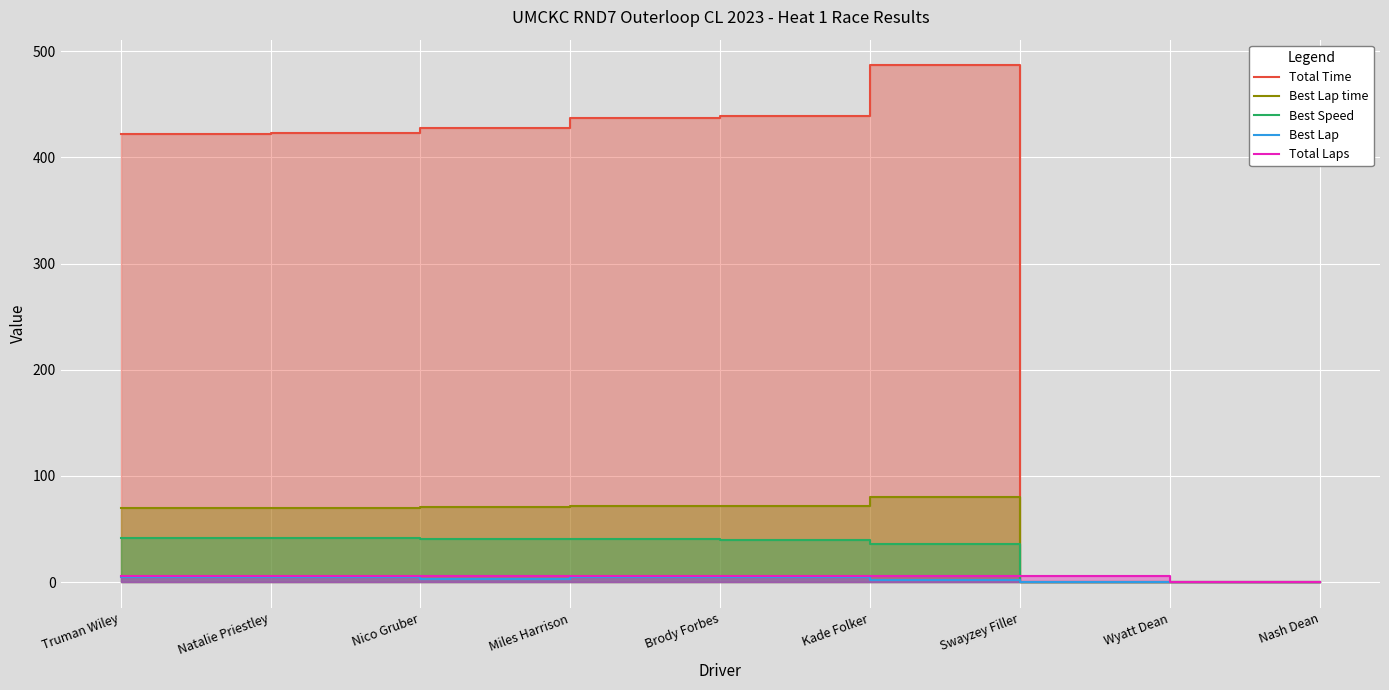

True or false: Total Laps and Best Speed intersect in this chart.

True